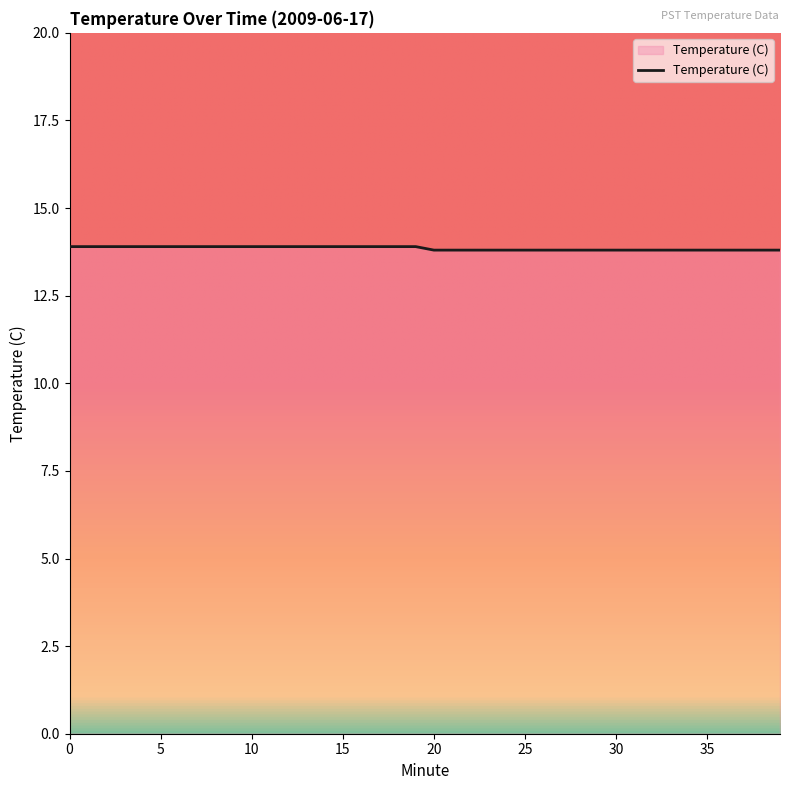

What is the smallest value displayed?

13.8